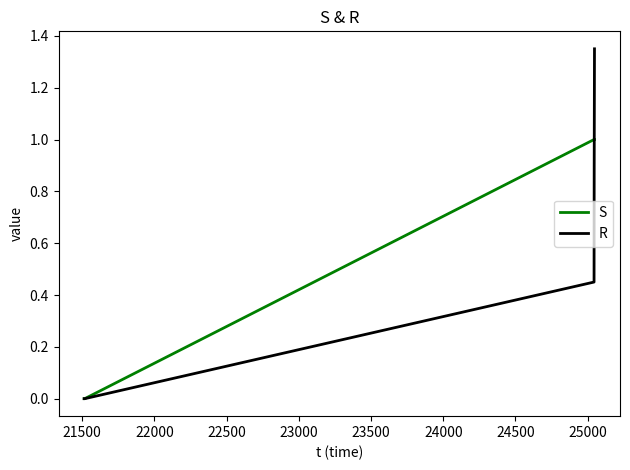

Which series has the largest range (max minus min)?

R